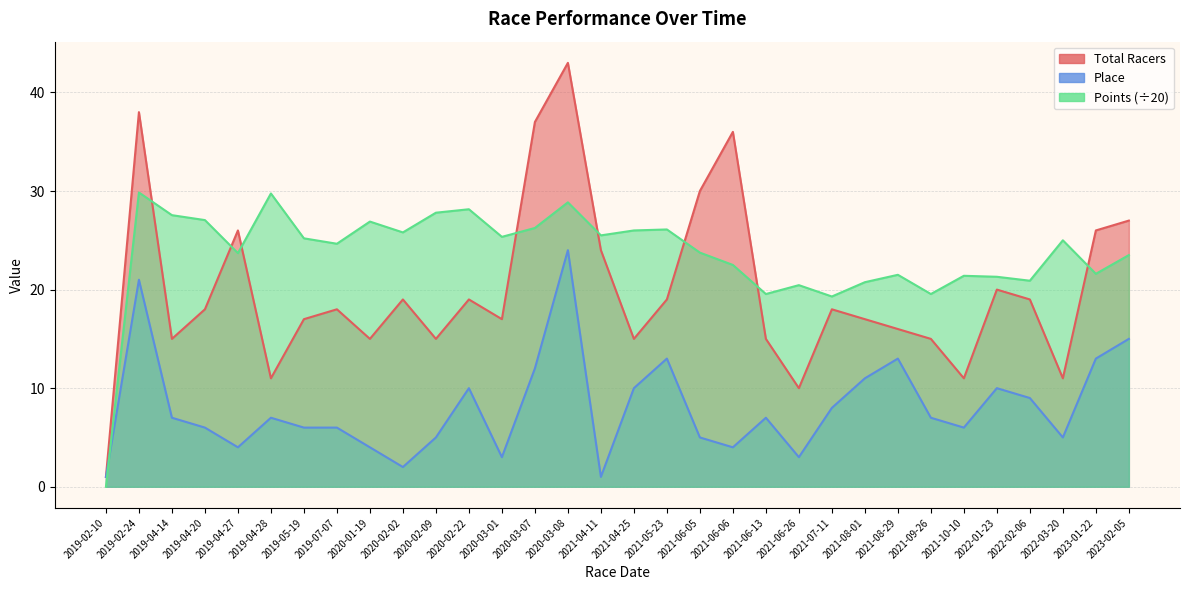

True or false: Place has a value of 1.5 at 2019-02-10.

False